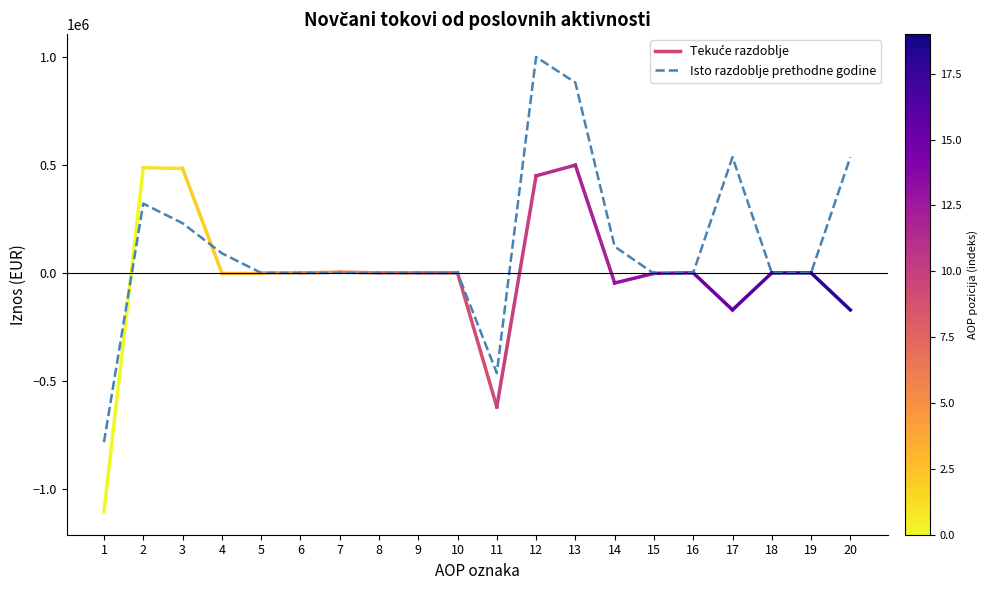

What is the greatest value displayed?

1000028